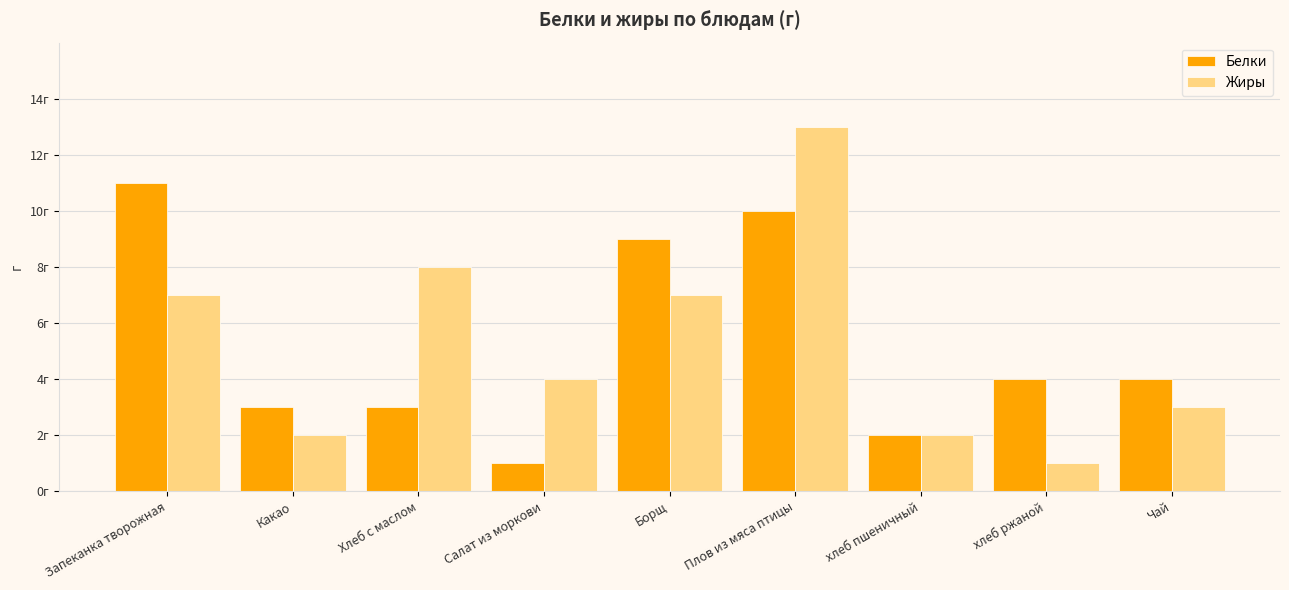

Are the bars horizontal?

No